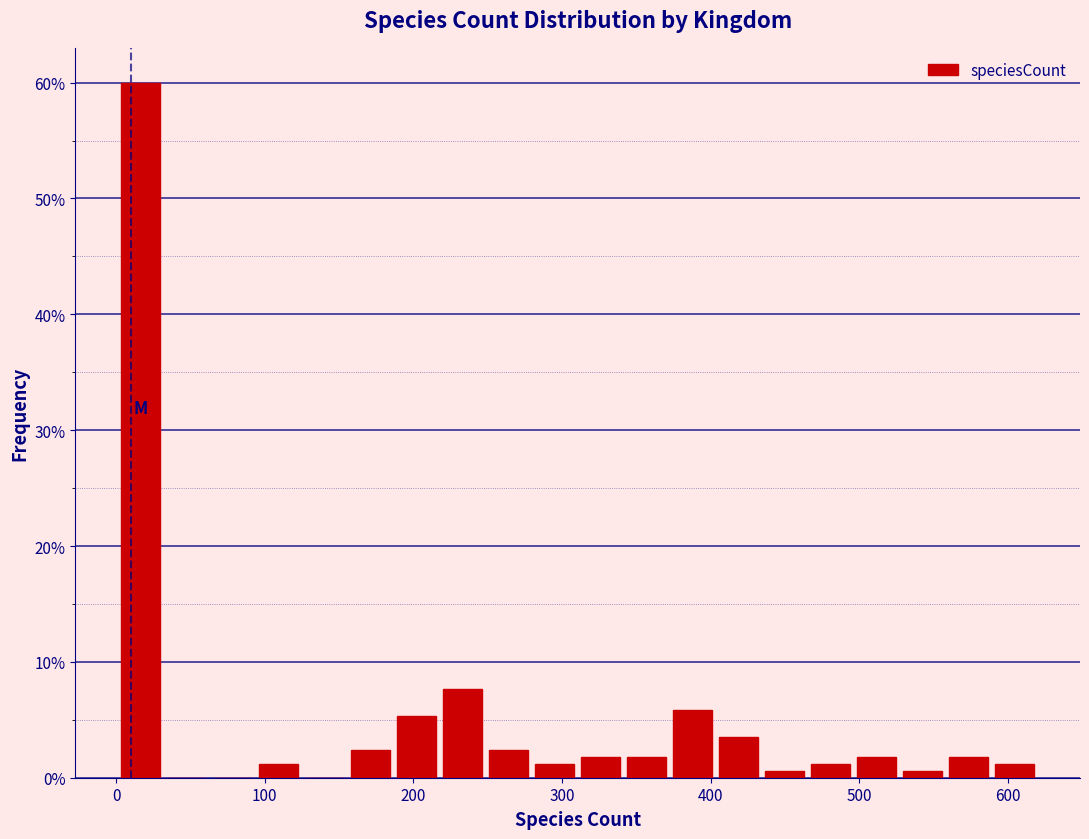

Around what value on the x-axis is the tallest bar? Give the approximate position of its centre, as read against the axis.

20